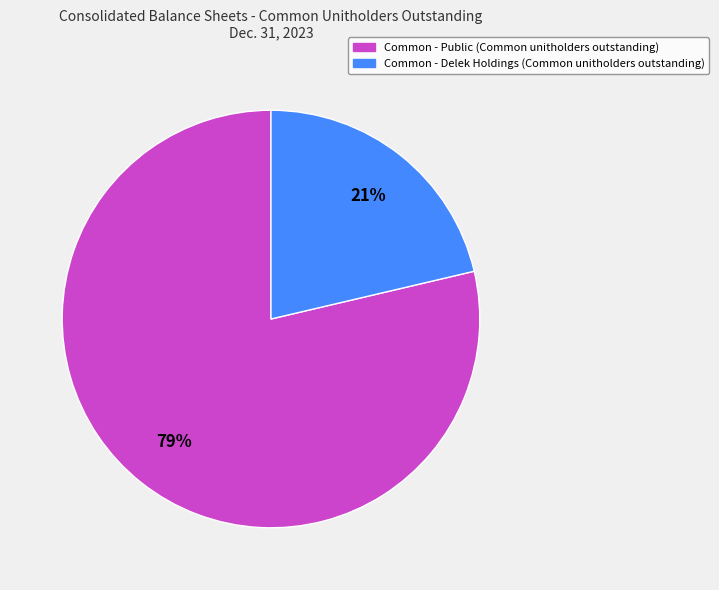

Is Common - Public (Common unitholders outstanding) the majority of the pie?

Yes